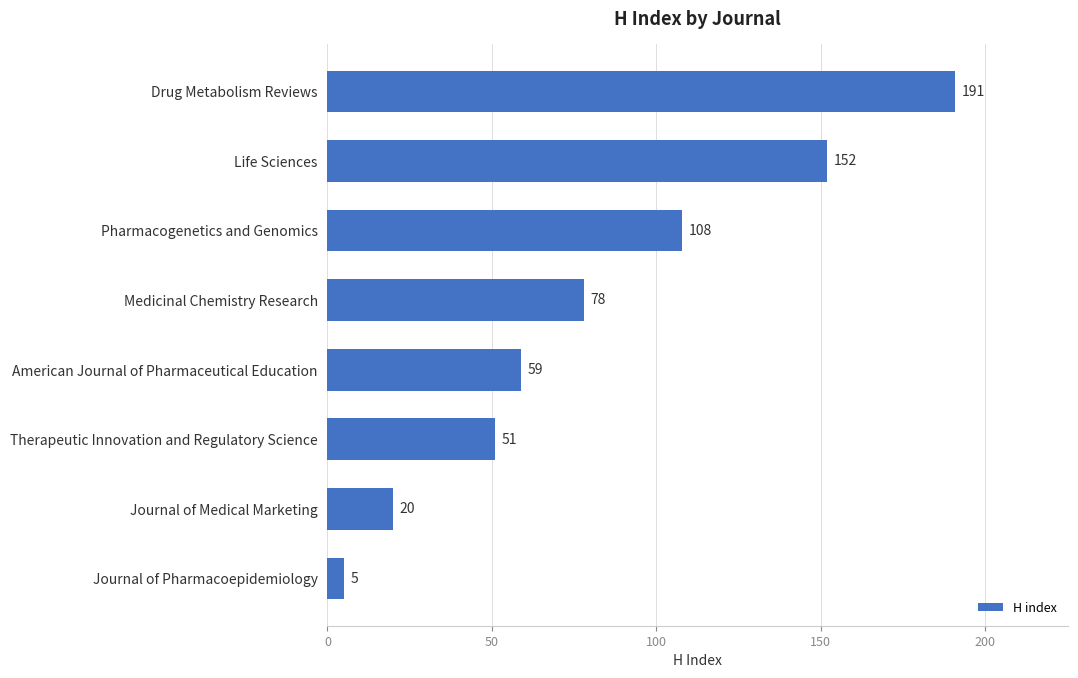

What is the change in value from American Journal of Pharmaceutical Education to Medicinal Chemistry Research?

+19